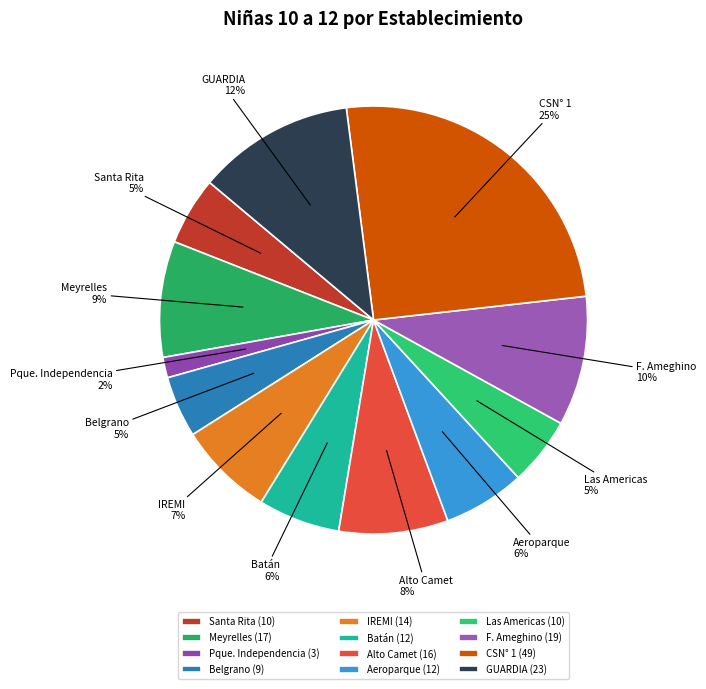

Is there a majority slice in this chart?

No